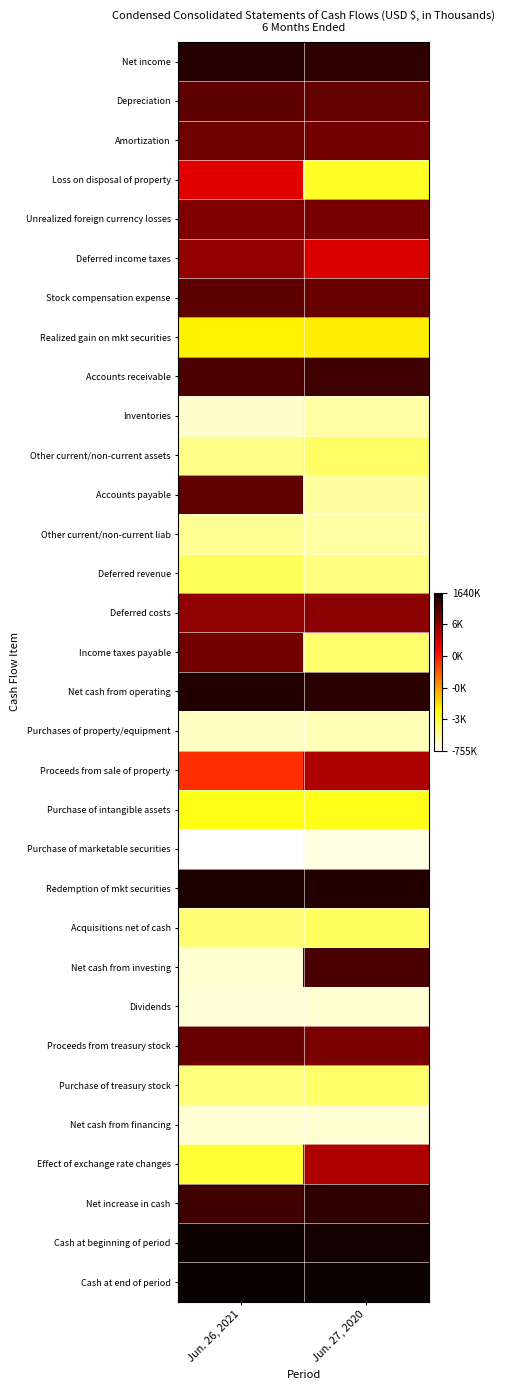

What is the difference between the highest and lowest values at Jun. 27, 2020?

26.9